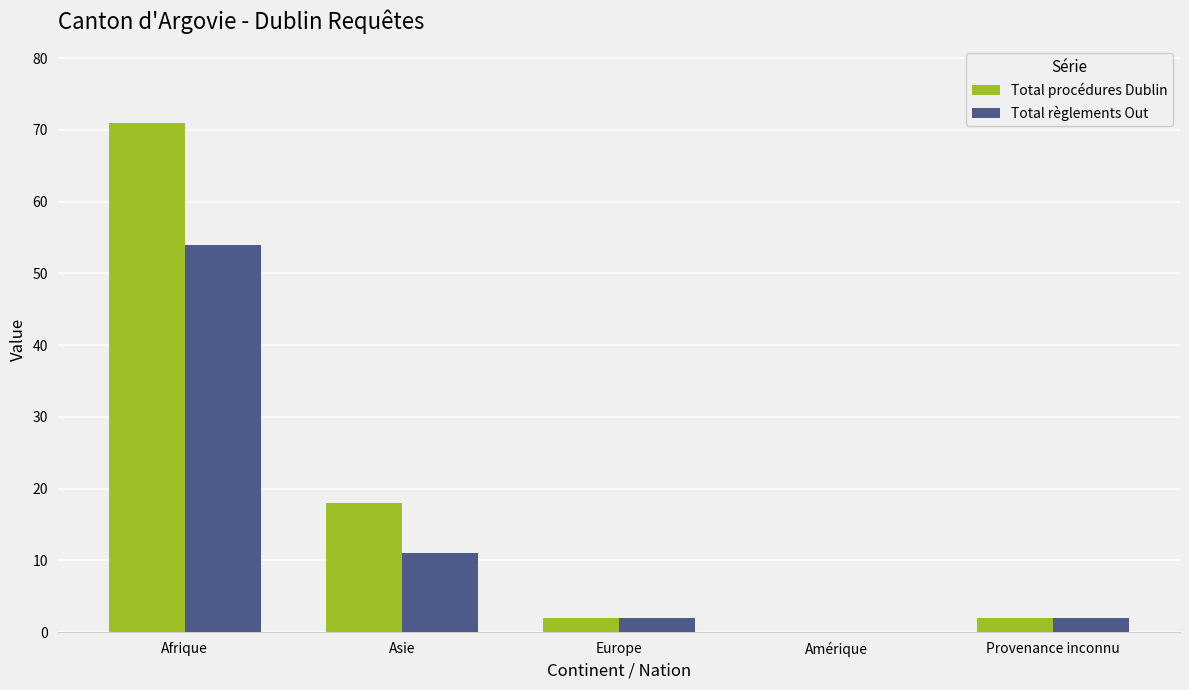

Which series has the widest spread of values?

Total procédures Dublin